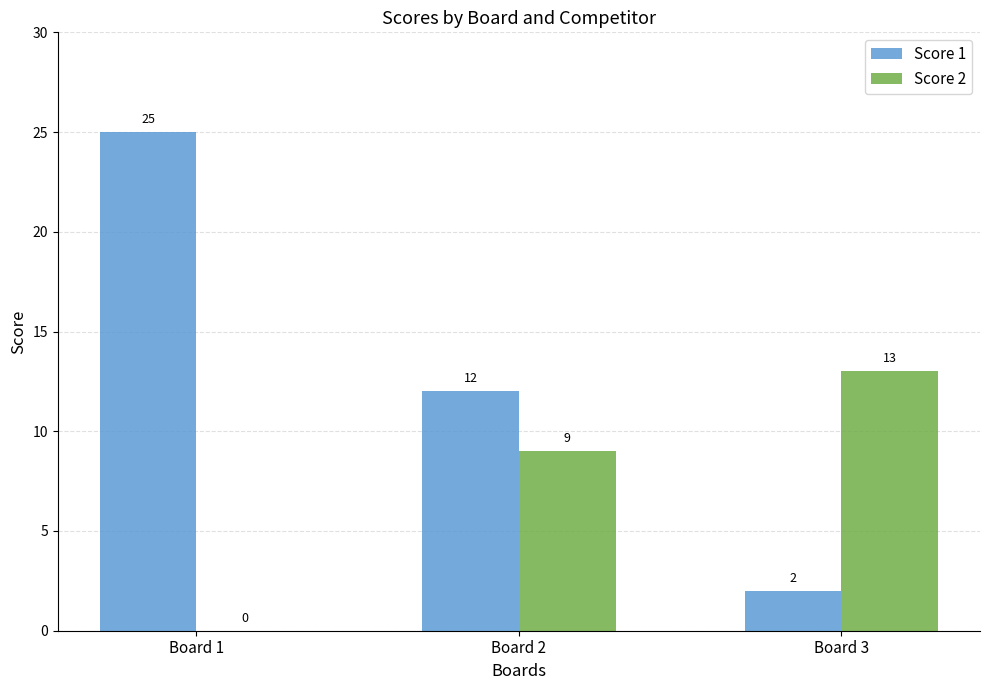

What is the greatest value displayed?

25